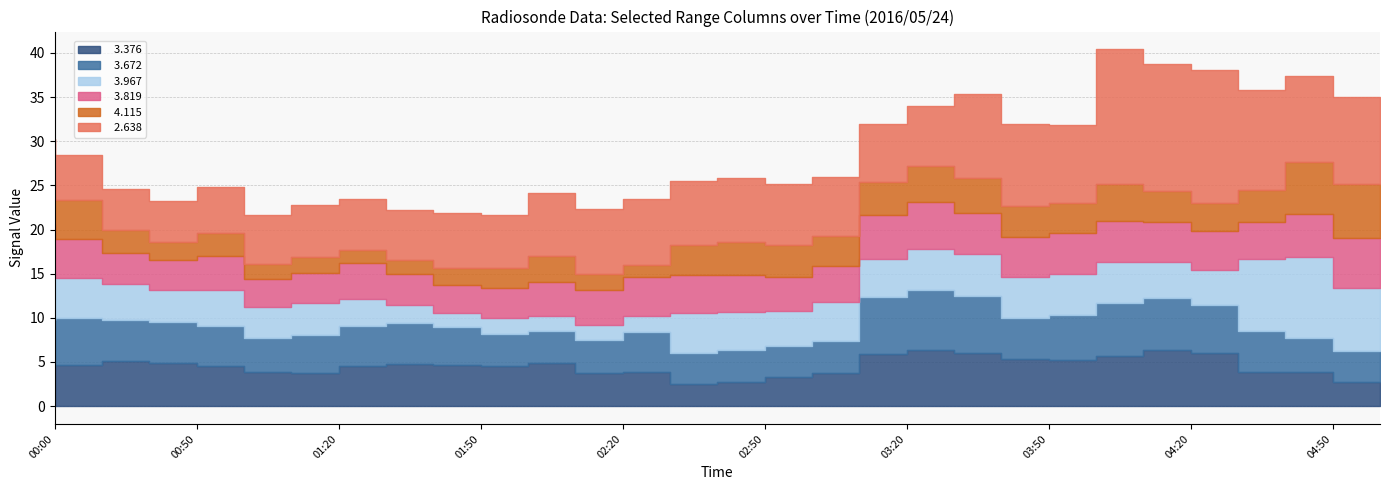

True or false:   4.115 and   3.967 cross at least once.

True